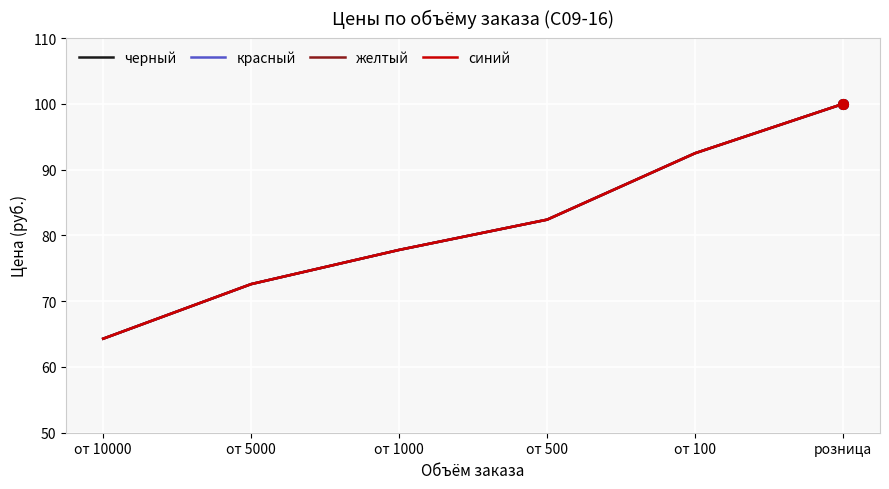

Does the chart have visible grid lines?

Yes